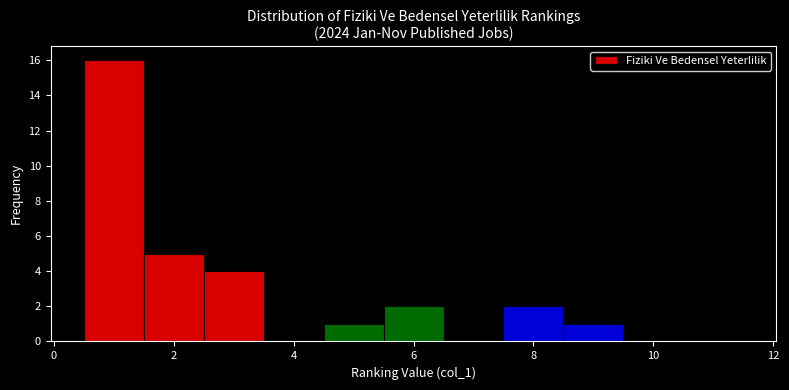

Reading left to right, transcribe this chart: for each bar, give the range it covers on the x-axis and its height. Neither the bar edges nor the heights are printed on the chart, so give them approximately, as read against the axes.

0.5 to 1.5: 16
1.5 to 2.5: 5
2.5 to 3.5: 4
3.5 to 4.5: 0
4.5 to 5.5: 1
5.5 to 6.5: 2
6.5 to 7.5: 0
7.5 to 8.5: 2
8.5 to 9.5: 1
9.5 to 10.5: 0
10.5 to 11.5: 0